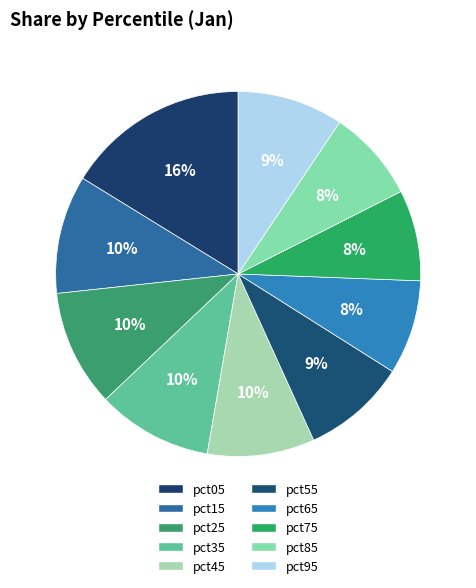

Rank the categories by value from lowest to highest.

pct75, pct85, pct65, pct55, pct95, pct45, pct35, pct25, pct15, pct05